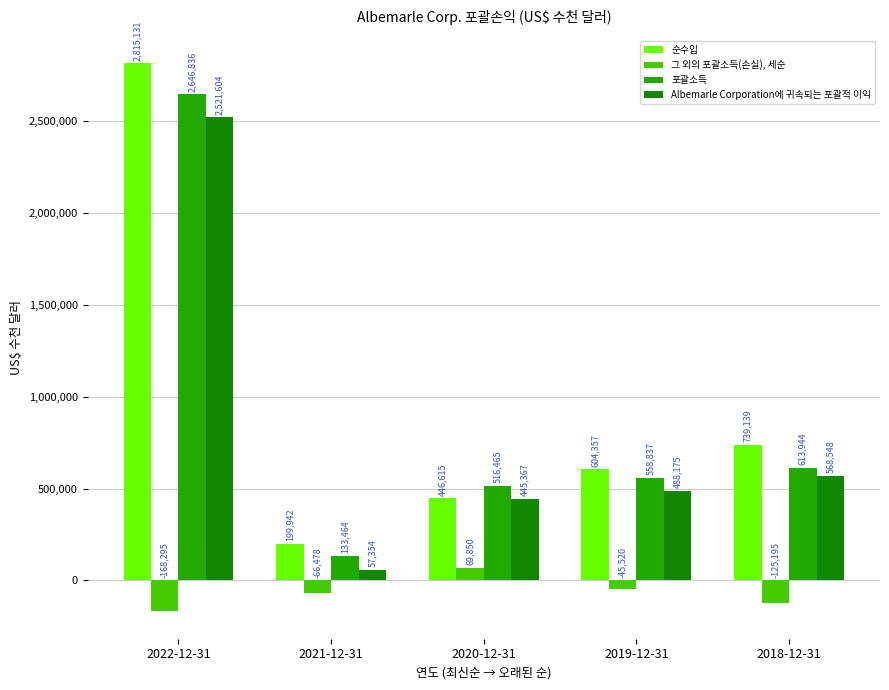

What is the sum of the Albemarle Corporation에 귀속되는 포괄적 이익 values at 2022-12-31 and 2020-12-31?

2966971